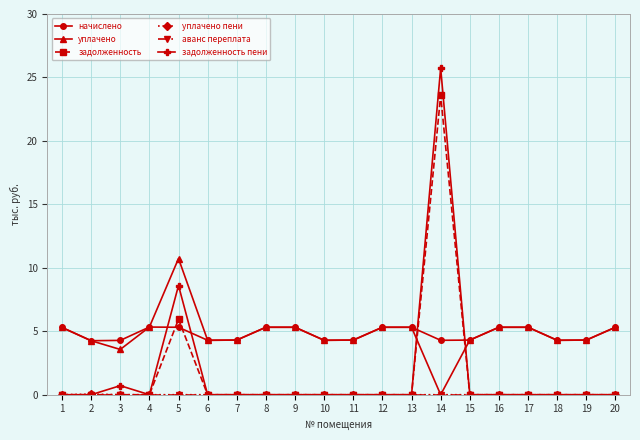

How many series are shown in this chart?

6